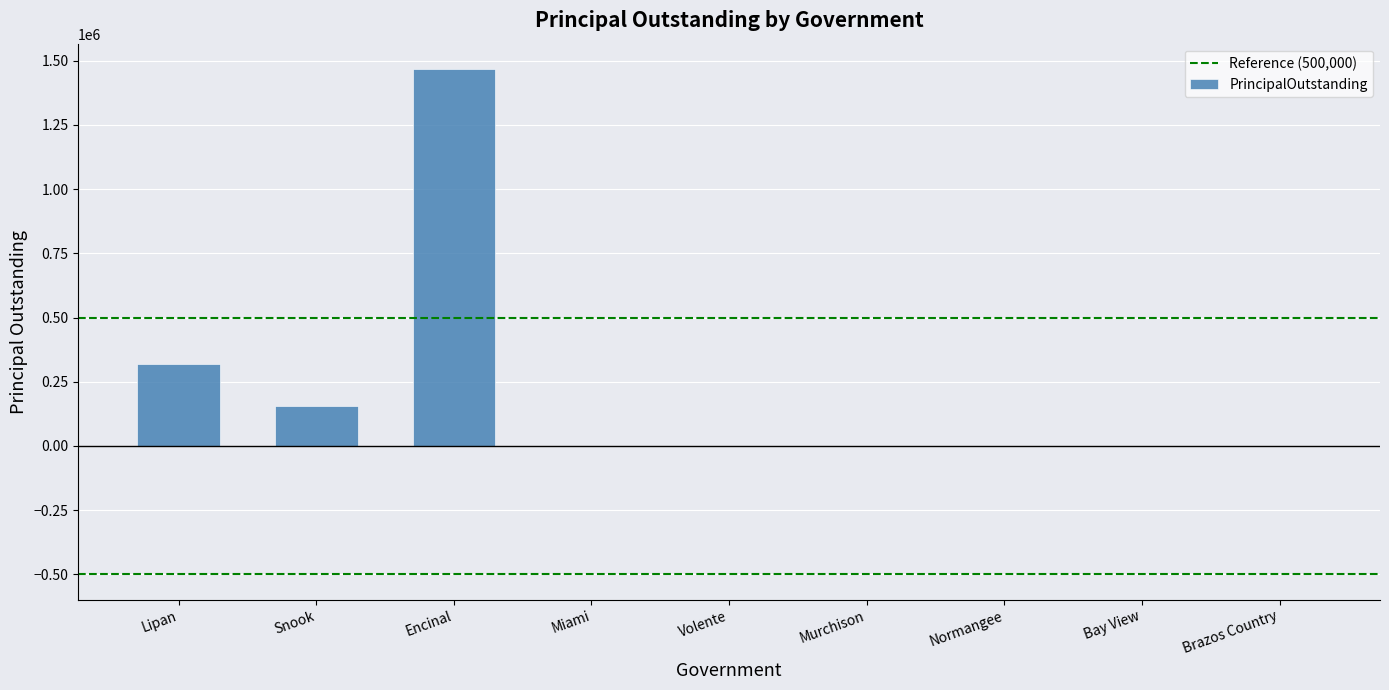

What is the sum of all values?

1943000